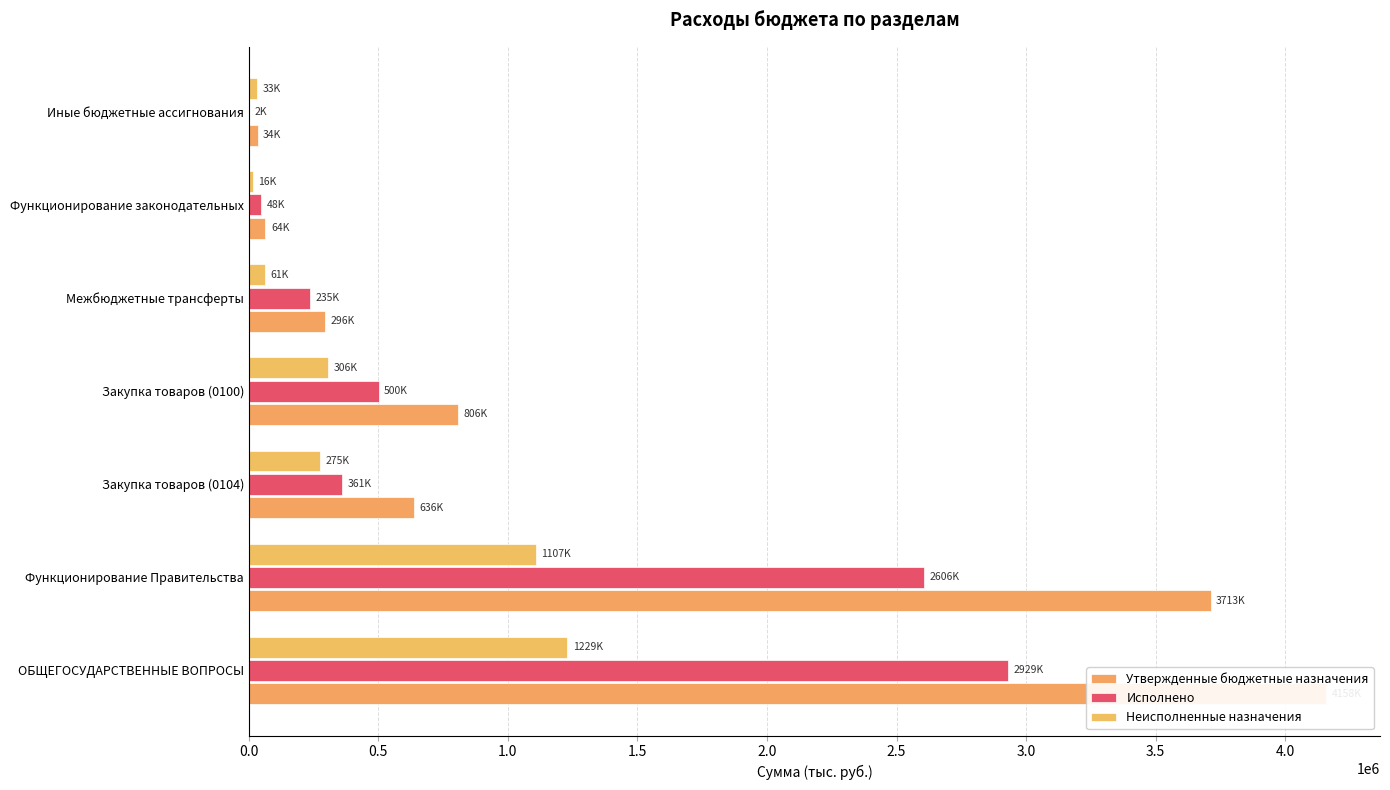

Reading left to right, what are all the values shown in this chart?

Утвержденные бюджетные назначения: 4158217.9	3712933.4	636003.4	806127.9	295600.0	64200.0	34160.0
Исполнено: 2929435.9	2606040.7	361301.9	500437.7	234700.0	48150.0	1560.1
Неисполненные назначения: 1228782.1	1106892.7	274701.5	305690.2	60900.0	16050.0	32599.9